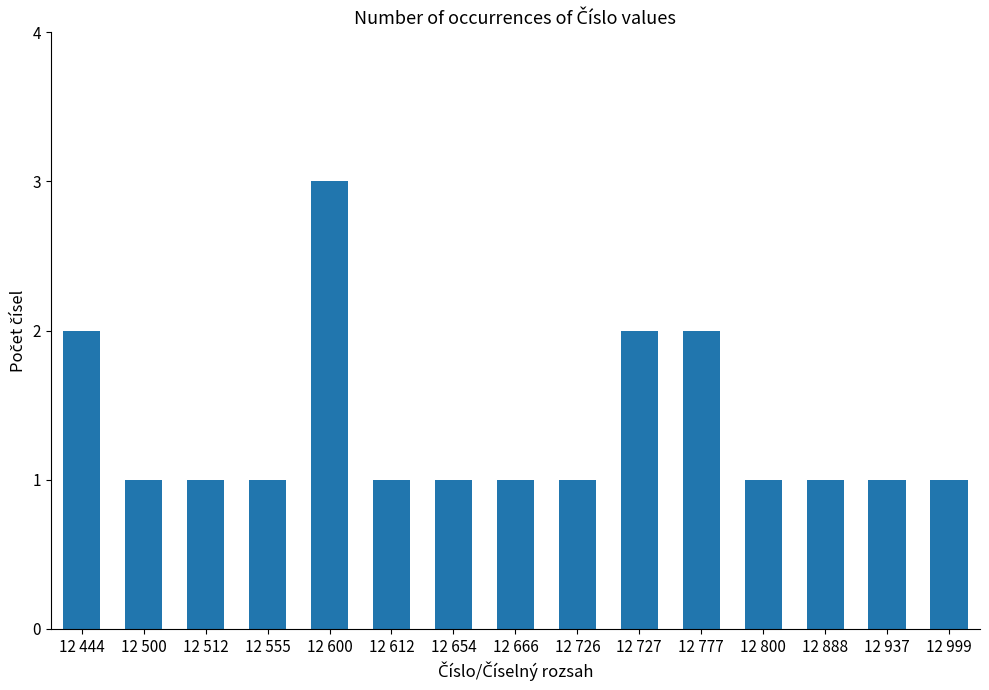

Reading left to right, extract all data points from this chart.

2	1	1	1	3	1	1	1	1	2	2	1	1	1	1